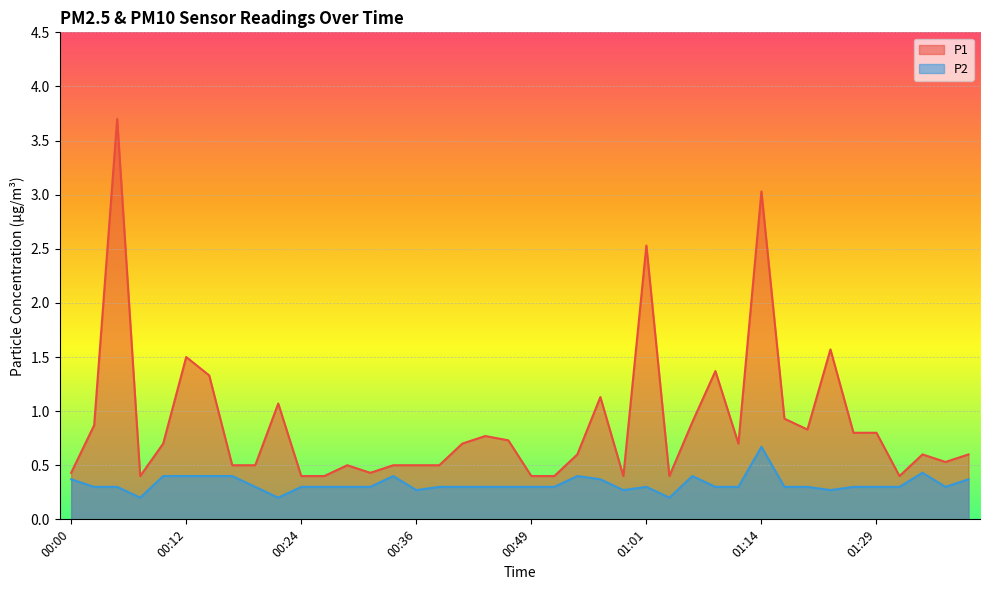

The value of P1 at 00:17 is 0.3. True or false?

False